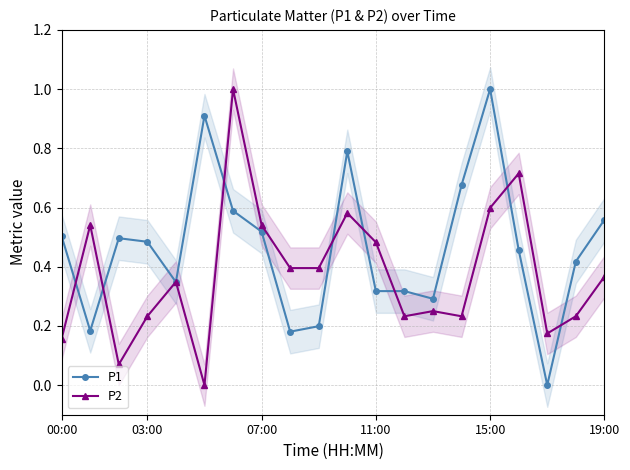

How many times do P2 and P1 cross each other?

10